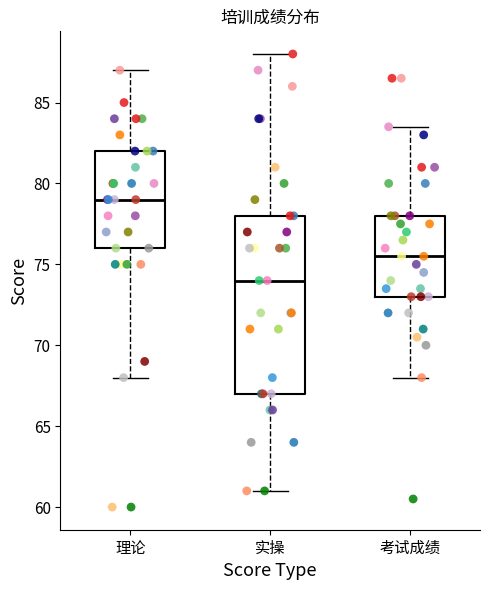

Where does the upper whisker of the box for 考试成绩 end on the y-axis? The values are not printed on the chart, so give them approximately, as read against the axis.

83.5